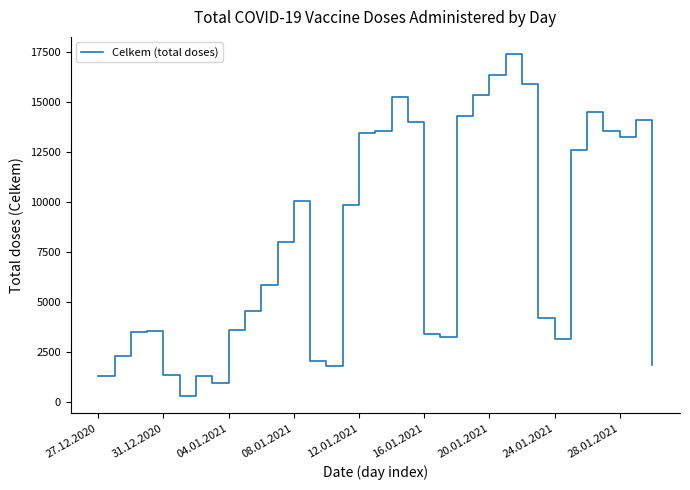

How many distinct data groups are displayed?

1